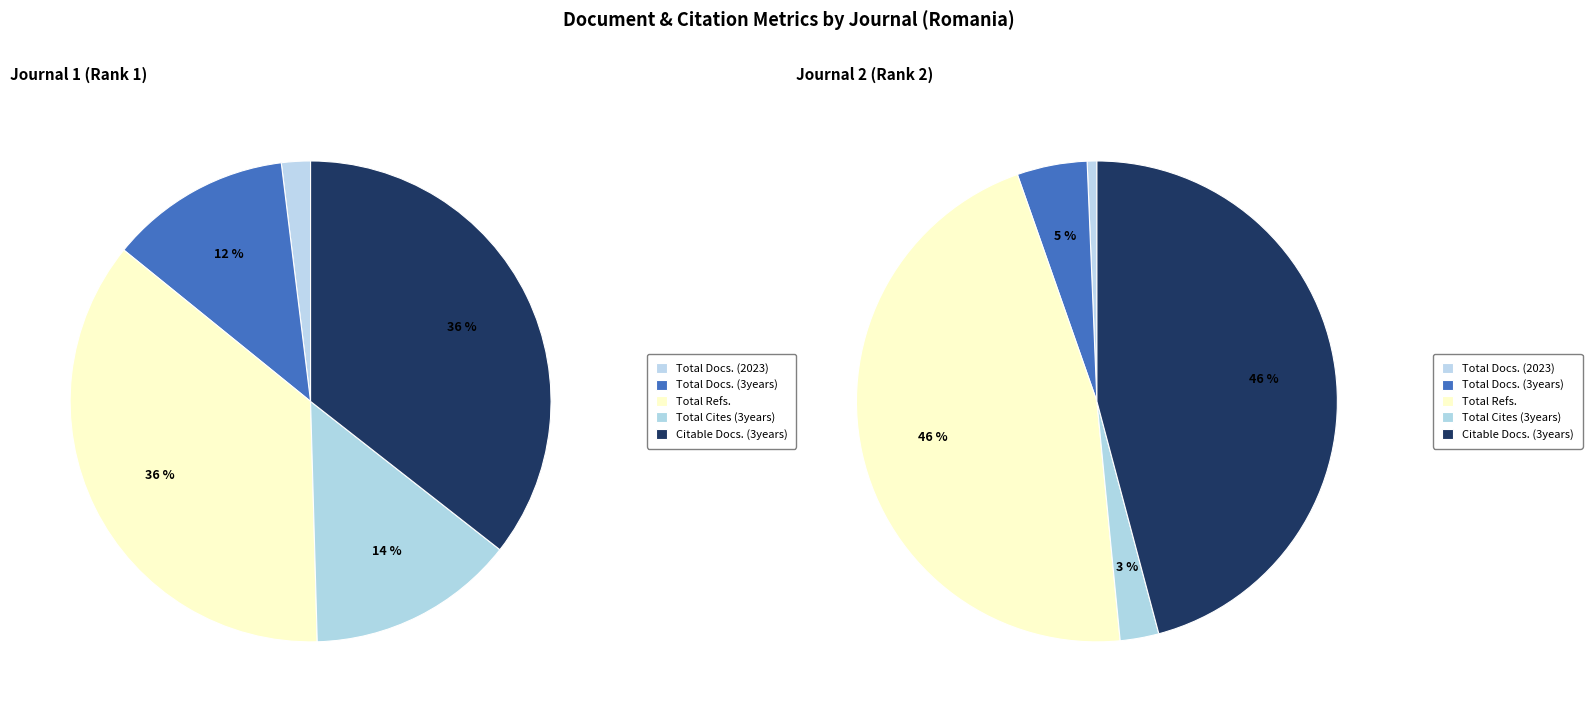

At Citable Docs. (3years), list the series in order from smallest to largest.

Journal 1 (Romanian Journal of Diabetes), Journal 2 (Romanian Medical Journal)